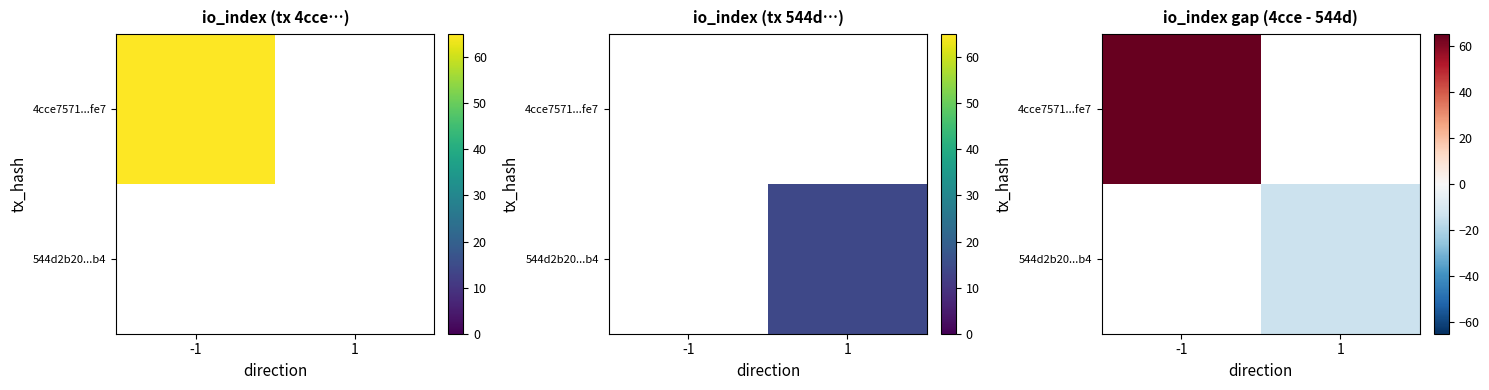

List the labels in order of 544d2b20...b4 value, largest first.

-1, 1